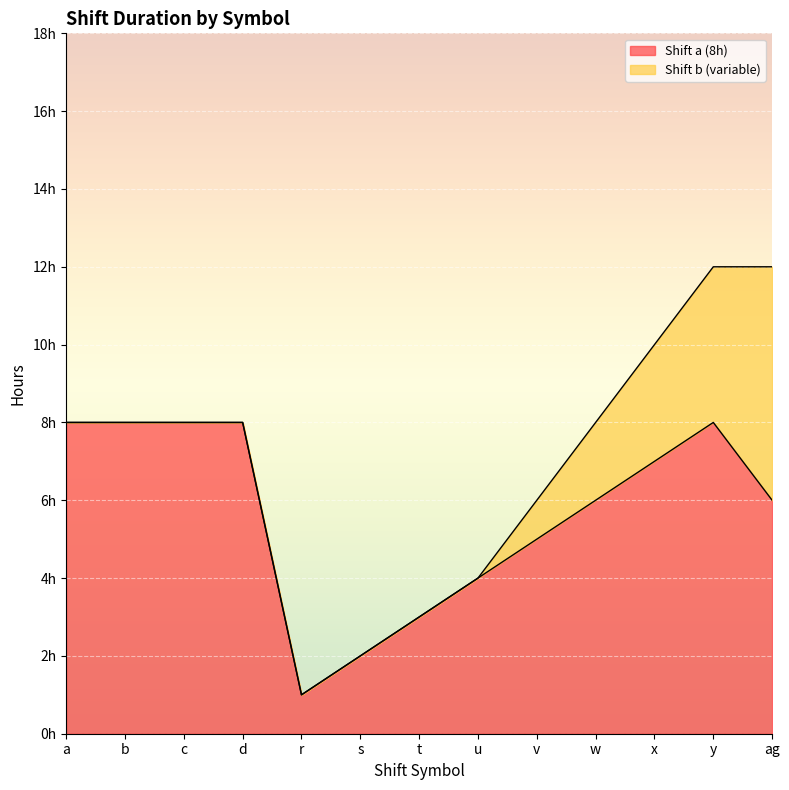

List the labels in order of value, largest first.

a, b, c, d, y, x, w, ag, v, u, t, s, r